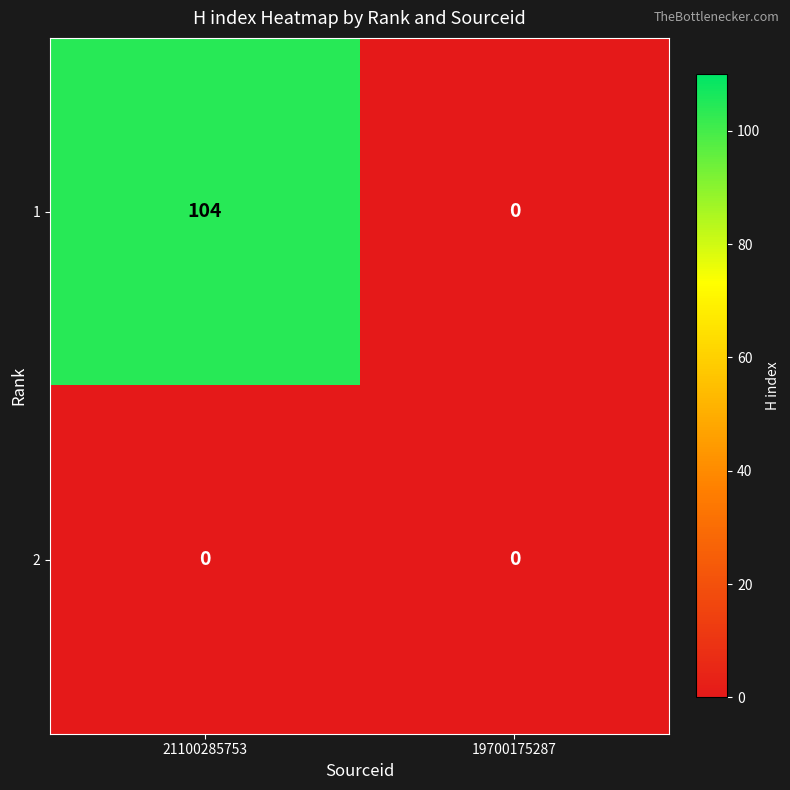

List the series in order of their peak value, lowest first.

2, 1